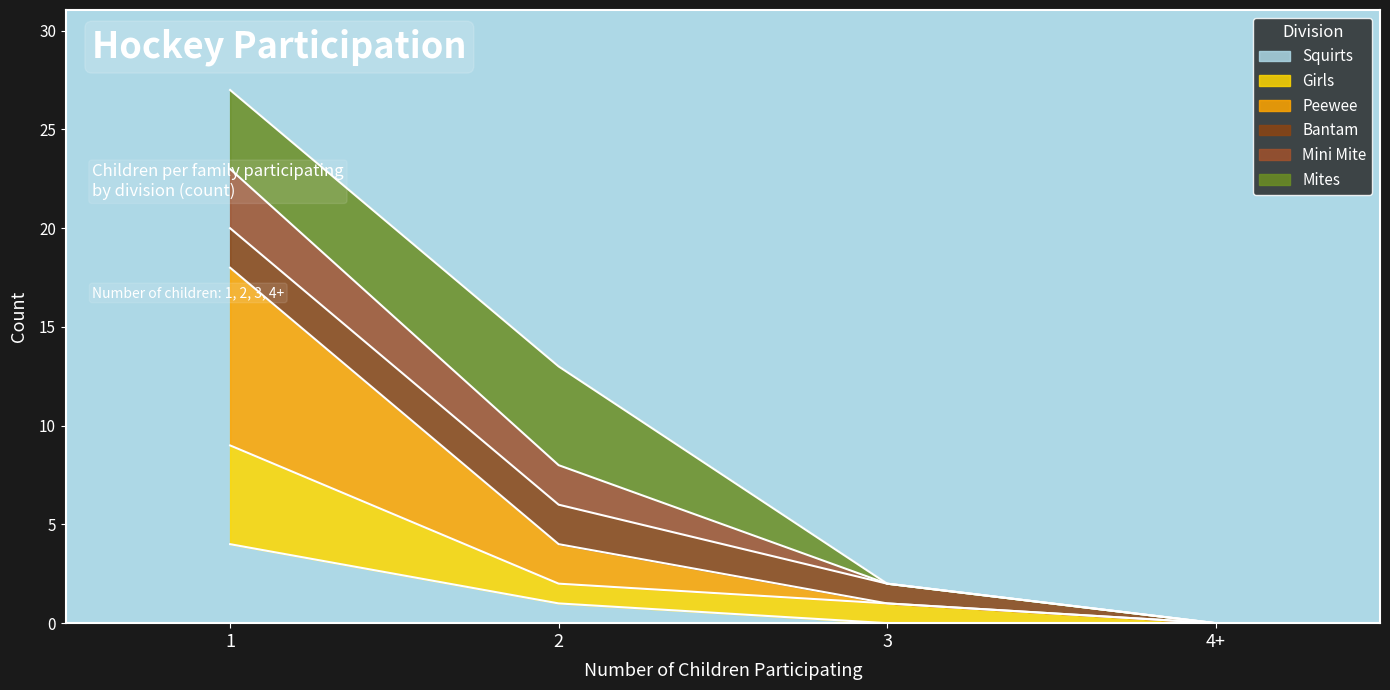

True or false: Squirts has more than 2 points higher than both neighbors.

False